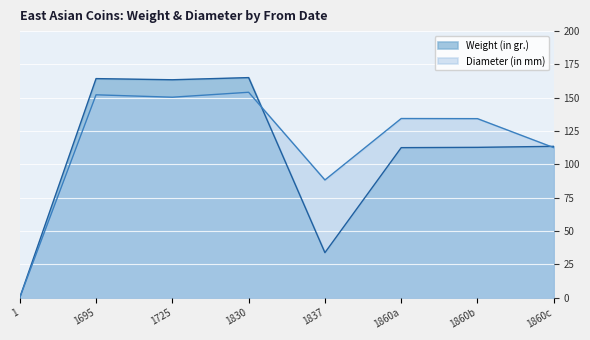

In Weight (in gr.), how many points are higher than both neighbors (excluding endpoints)?

2